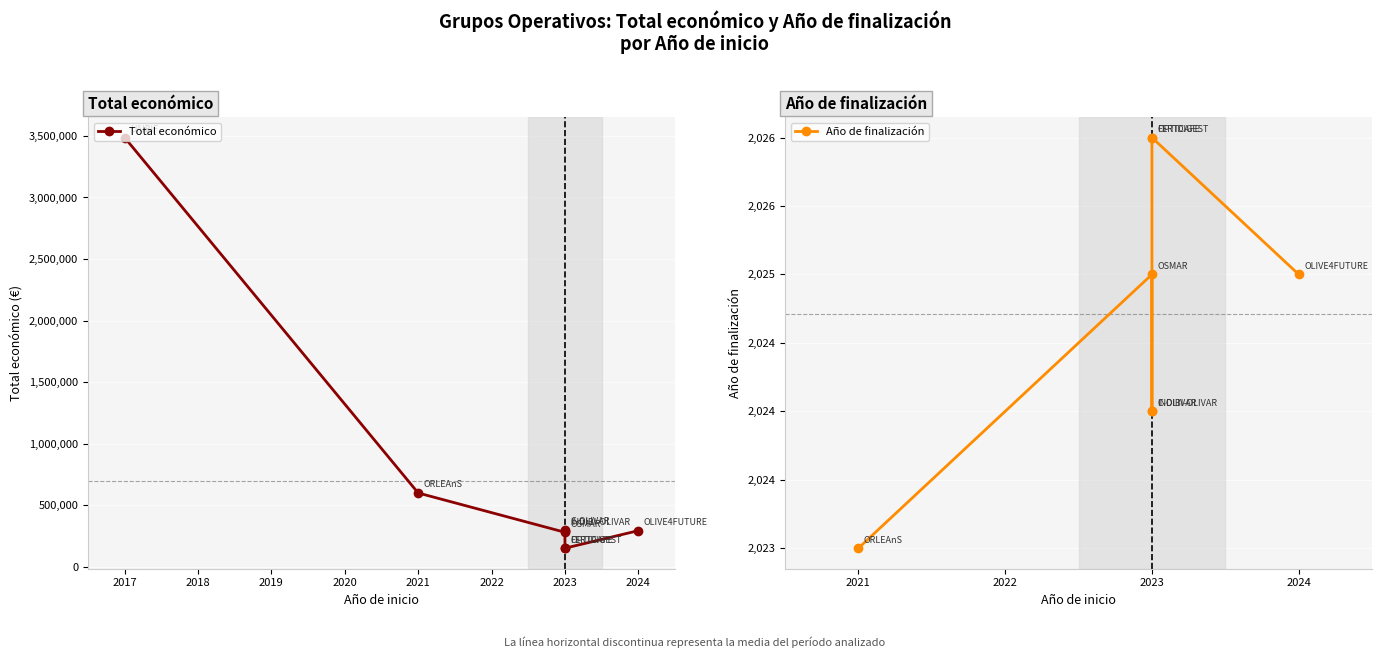

True or false: Año de finalización and Total económico intersect in this chart.

False